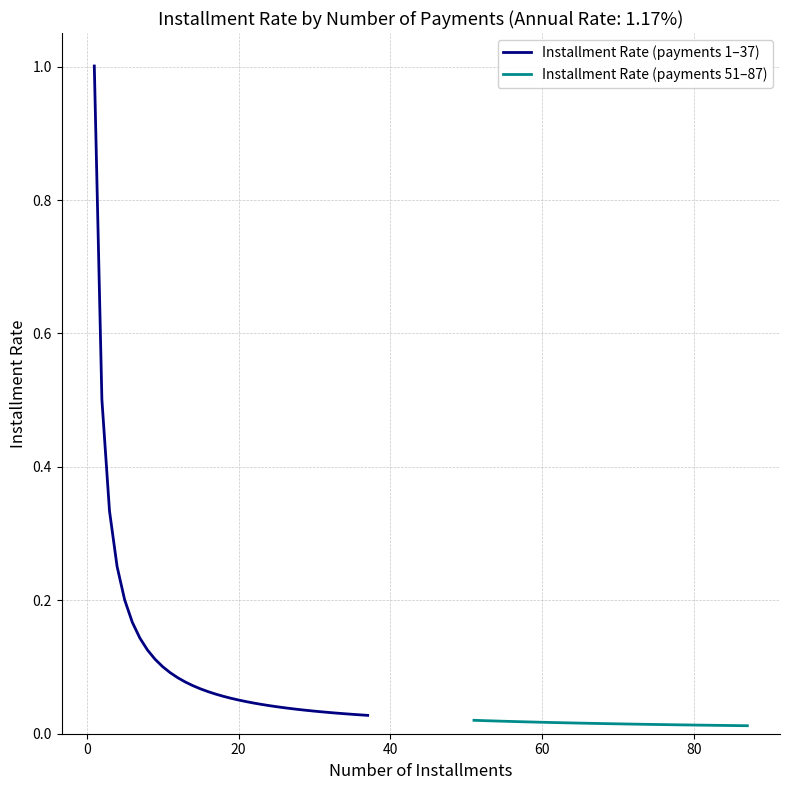

What is the maximum value for Installment Rate (payments 1–37)?

1.0